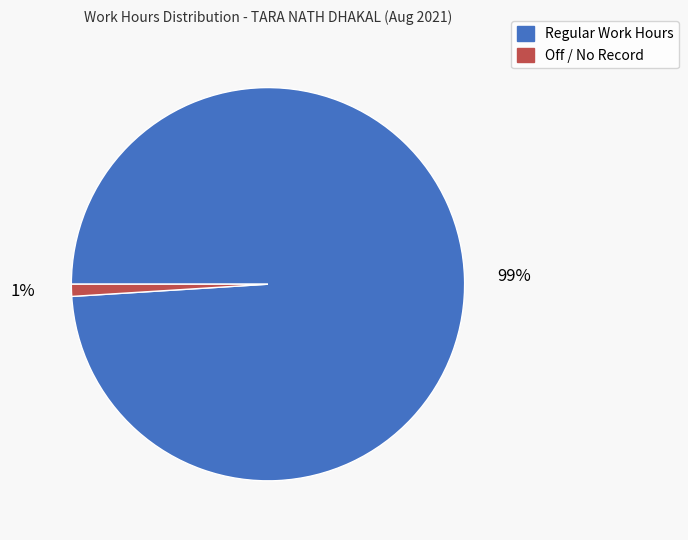

Rank the categories by value from lowest to highest.

Off / No Record, Regular Work Hours